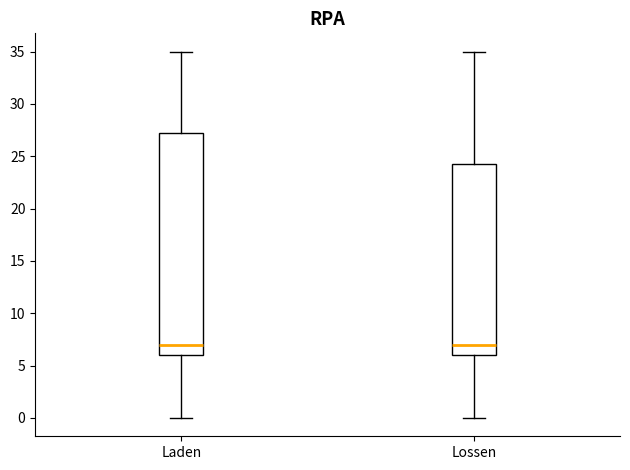

Reading left to right, transcribe this box plot: for each box, give where its median line is, the range the box spans, and where its two whiskers end, as read against the y-axis. The values are not printed on the chart, so give them approximately, as read against the axis.

Laden: median 7.0, box 6.0 to 27.5, whiskers 0.0 to 35.0
Lossen: median 7.0, box 6.0 to 24.5, whiskers 0.0 to 35.0